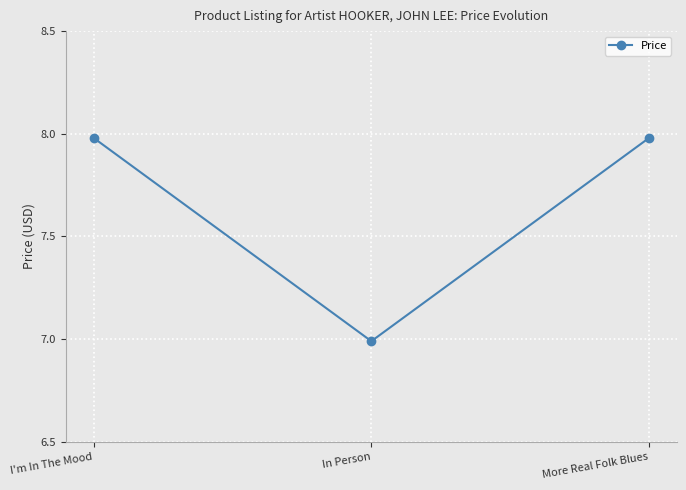

At which label does the data first exceed 7?

I'm In The Mood